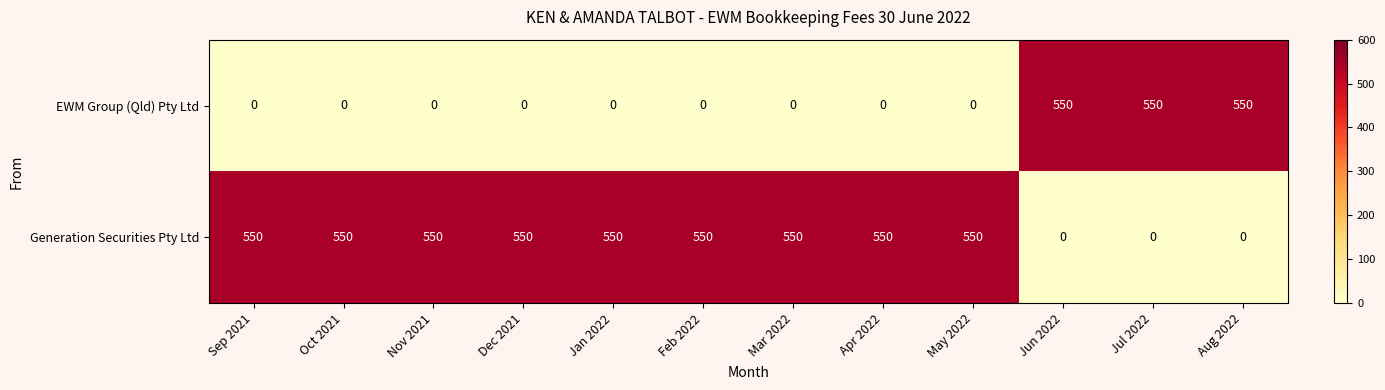

Rank the series by their average value, from highest to lowest.

Generation Securities Pty Ltd, EWM Group (Qld) Pty Ltd